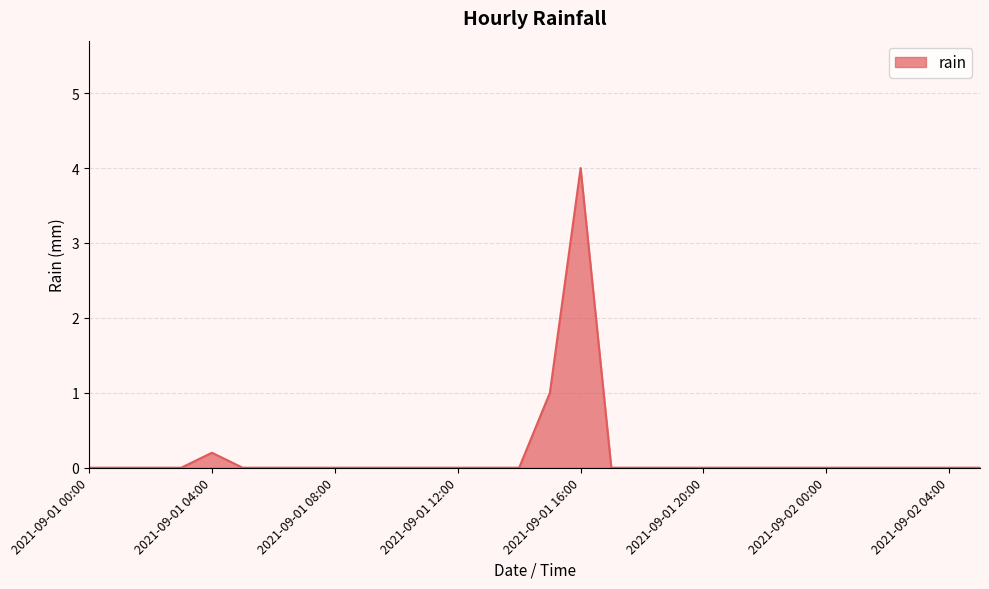

What is the greatest value displayed?

4.0